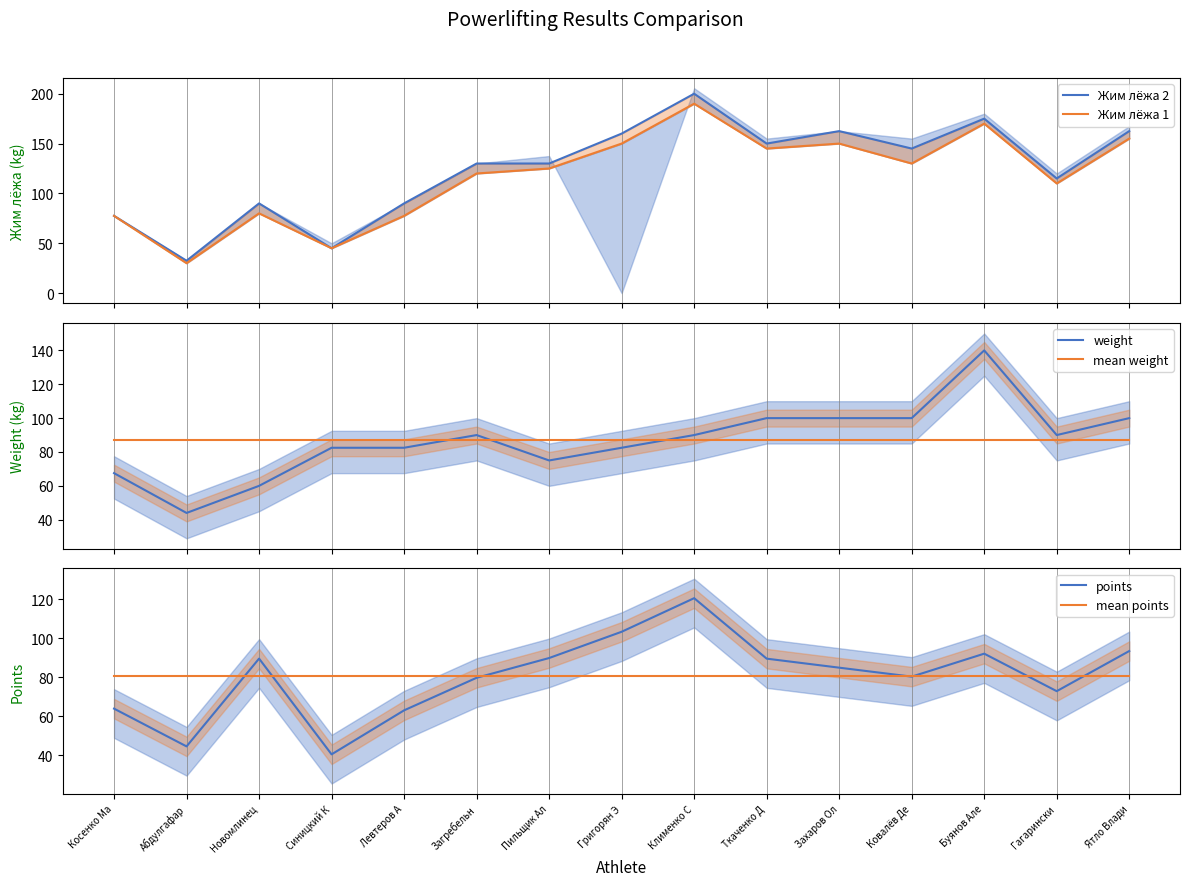

Count the number of data series in this chart.

6